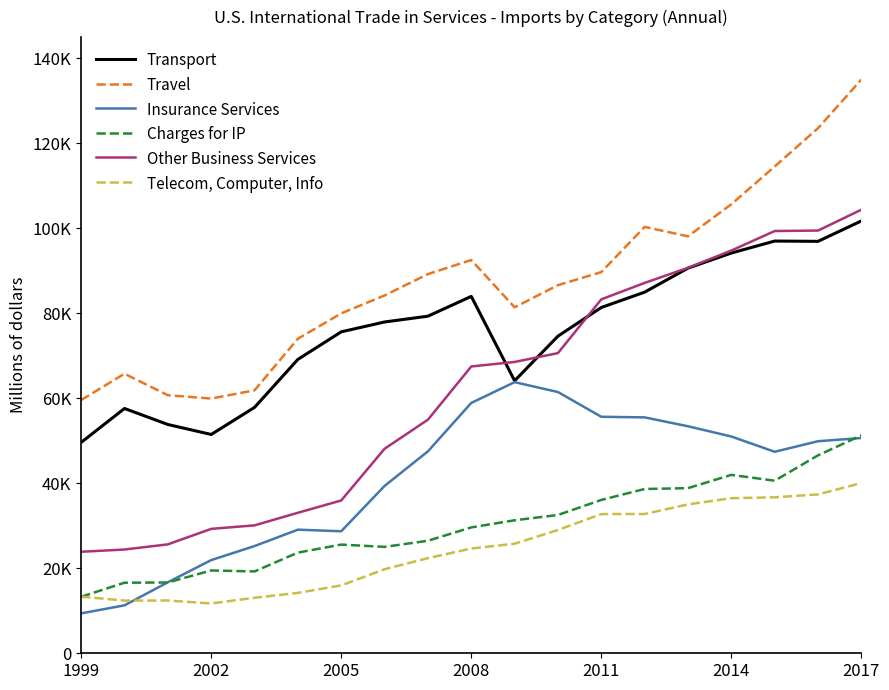

Does the chart have visible grid lines?

No